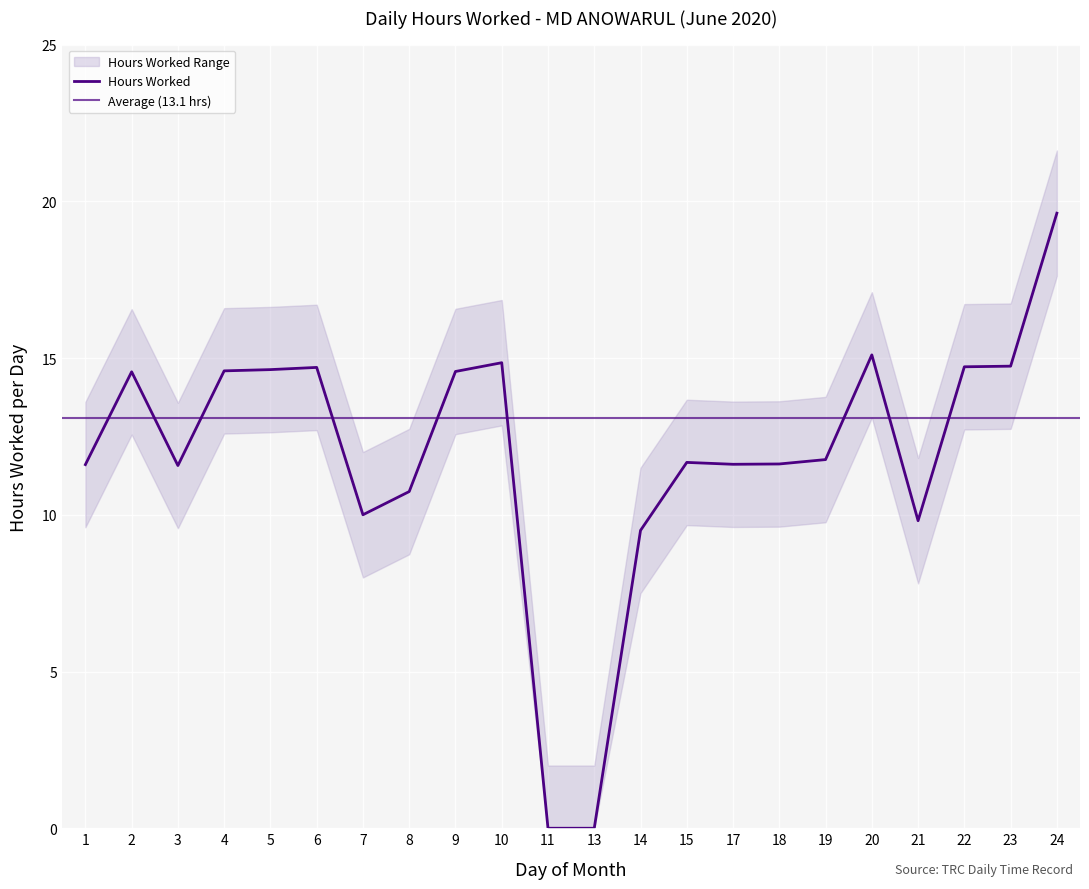

Rank the series by their average value, from highest to lowest.

Upper Bound, Hours Worked, Lower Bound